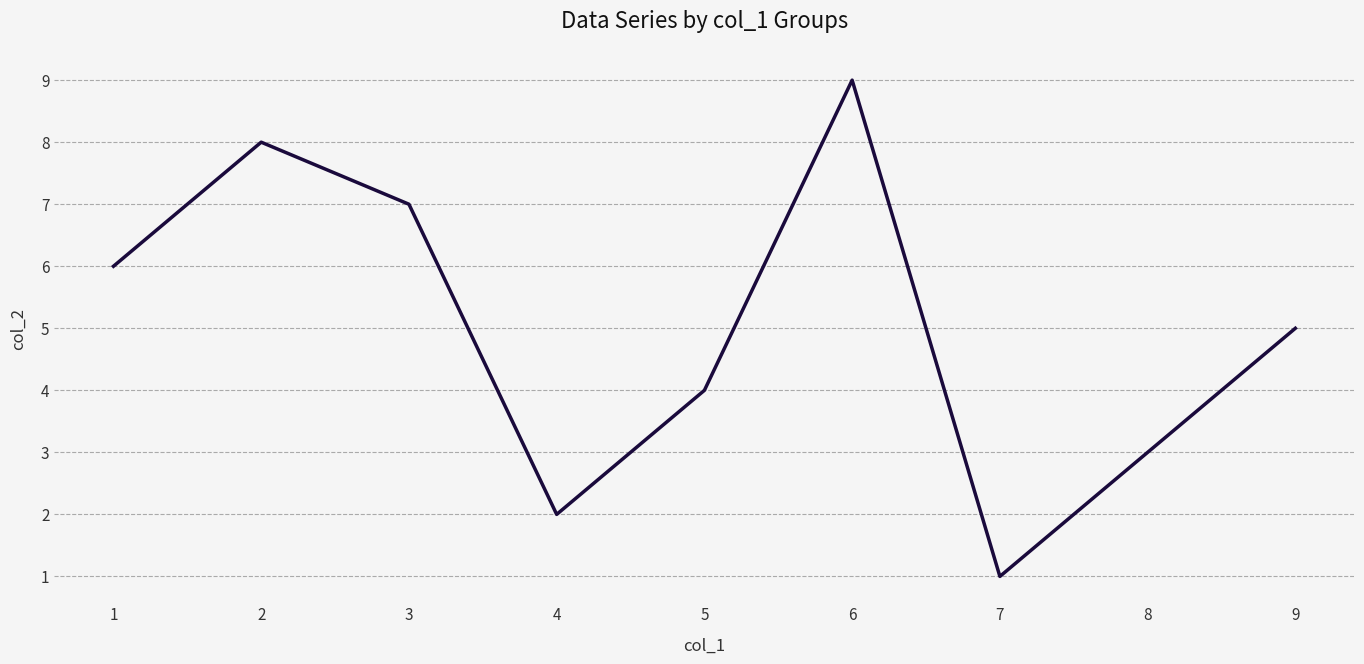

How many interior local peaks (higher than both neighbors) does the data have?

2